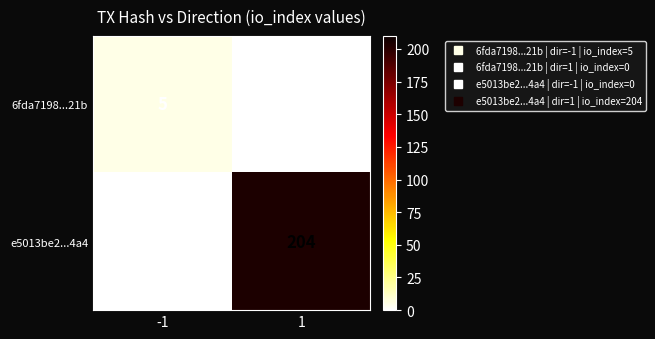

At how many categories does at least one series exceed 16?

1